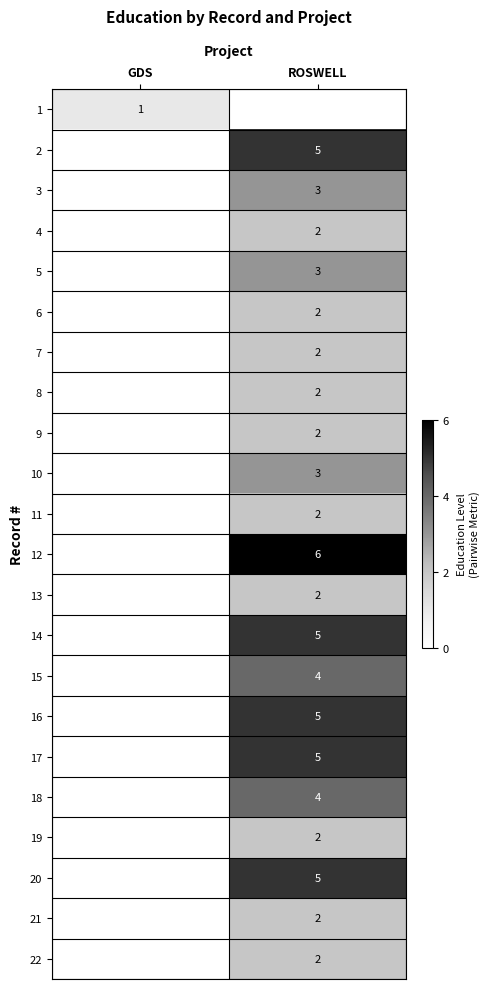

True or false: 14 has a value of 5 at ROSWELL.

True